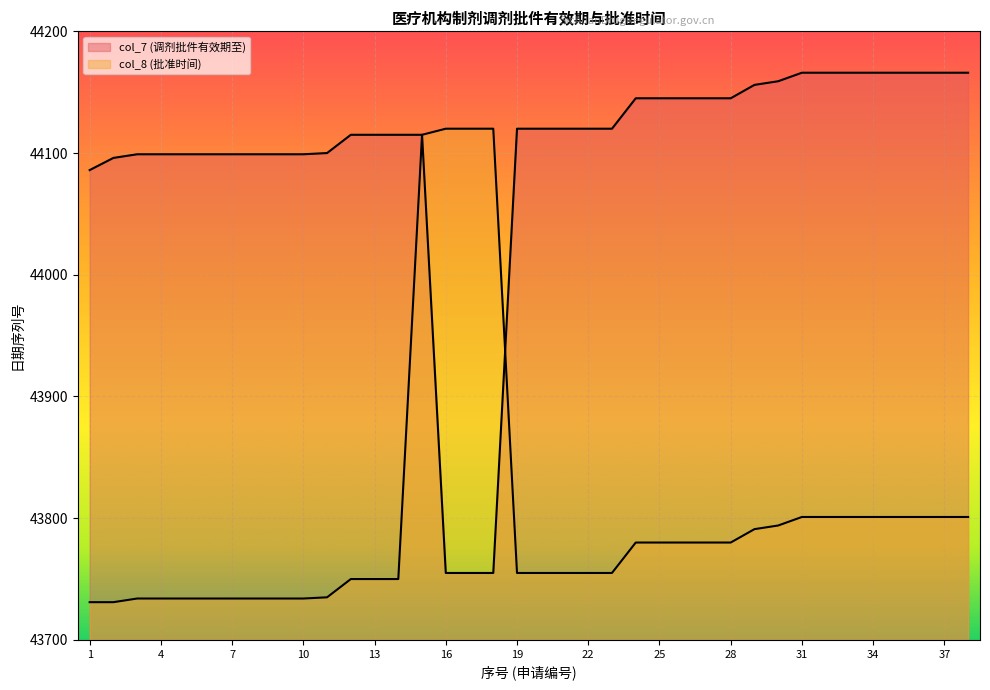

The col_8 (批准时间) series shows 59859 at 35. True or false?

False